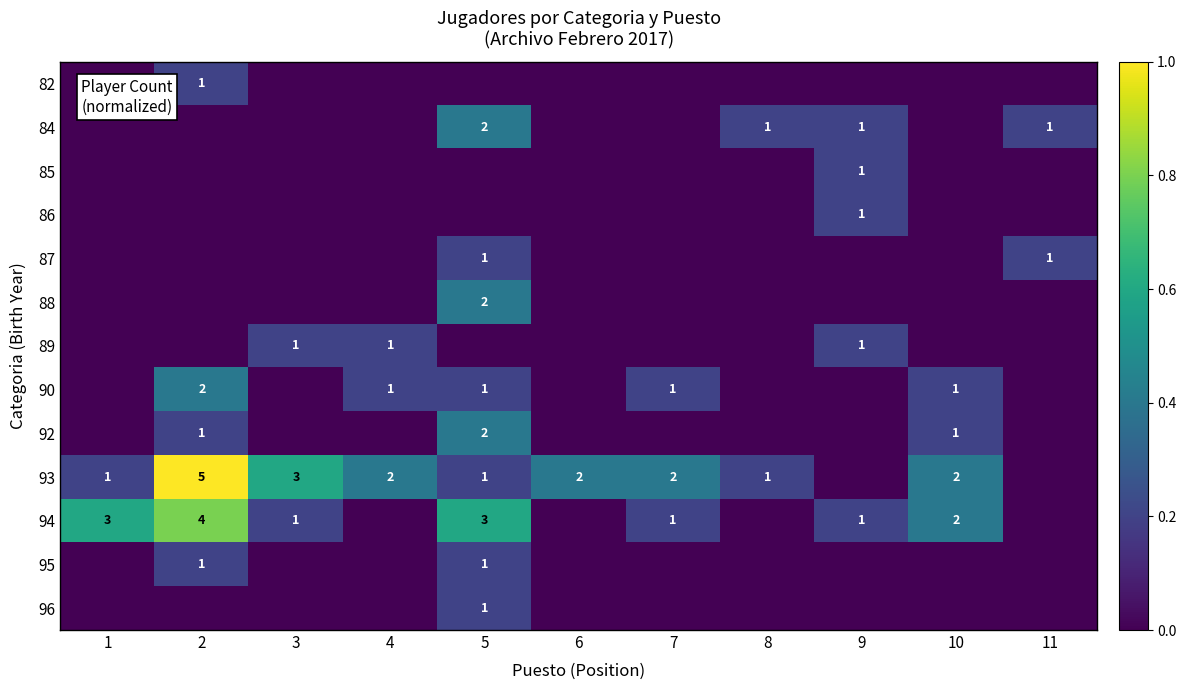

The value of 96 at 3 is 0.1. True or false?

False